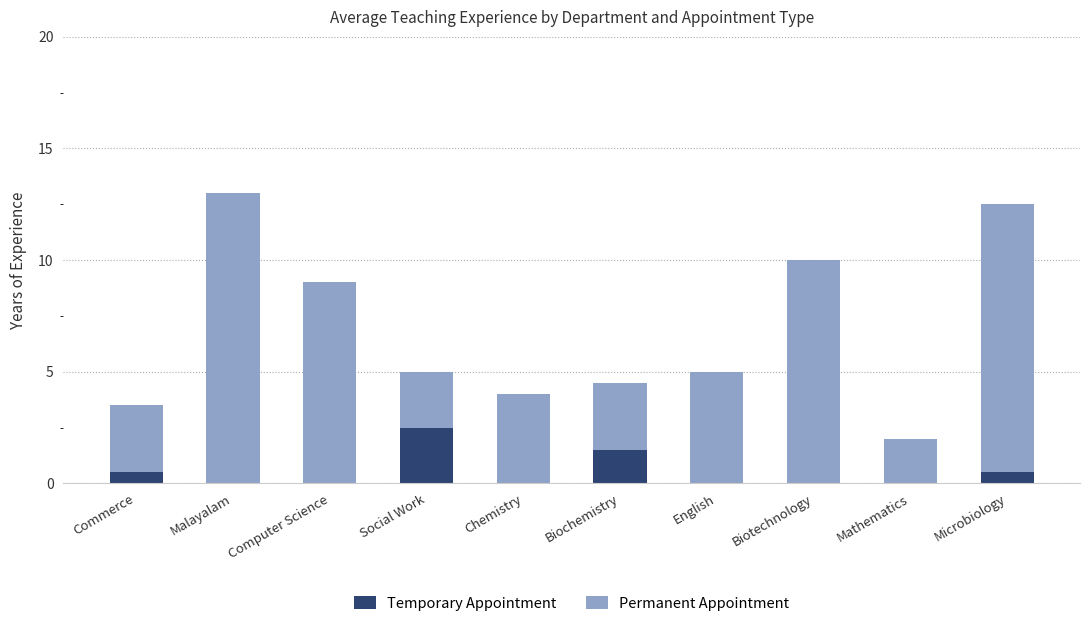

Does the chart contain stacked bars?

Yes